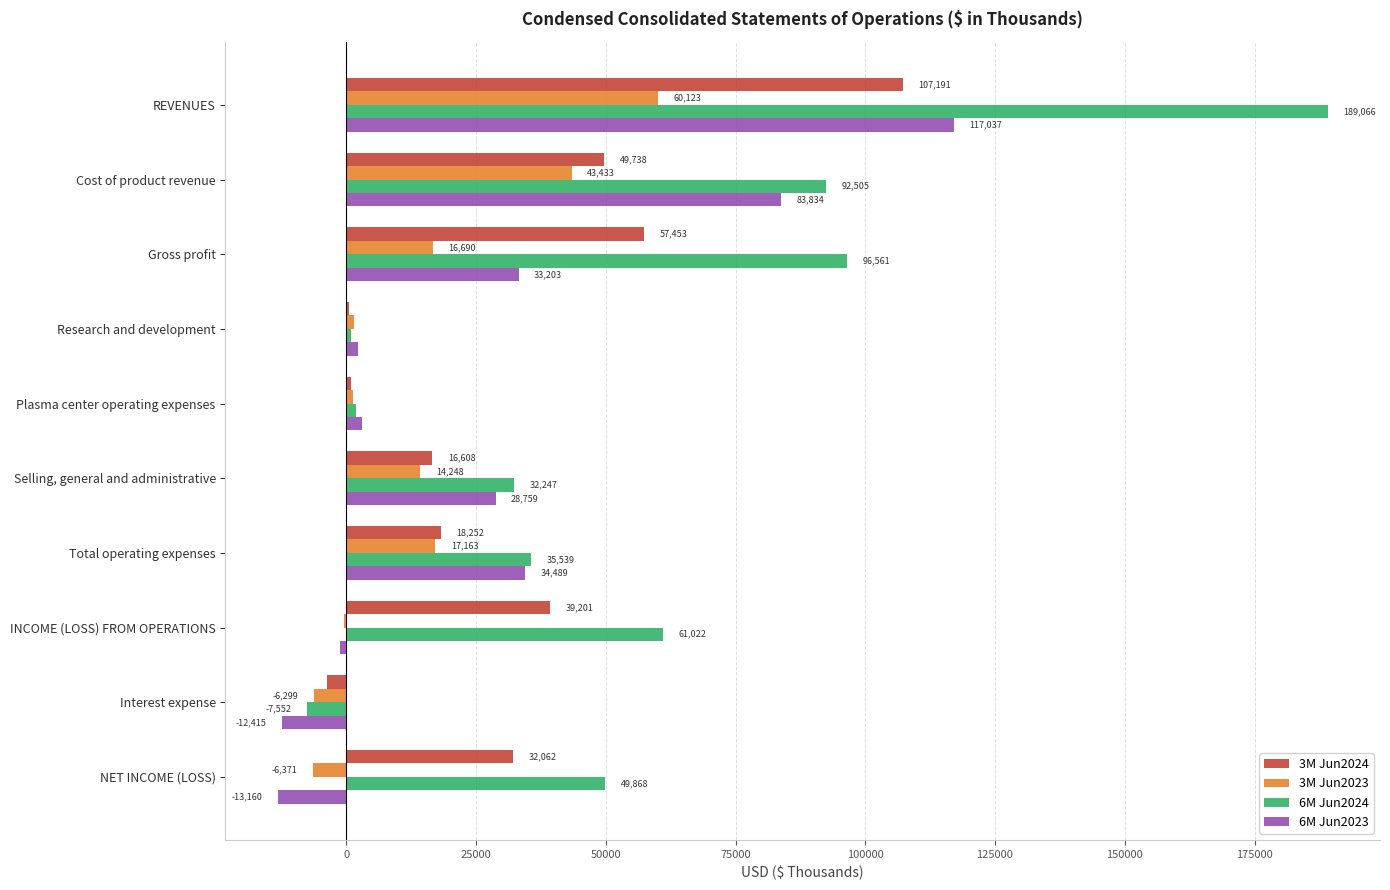

Which series has the largest total across all categories?

6M Jun2024